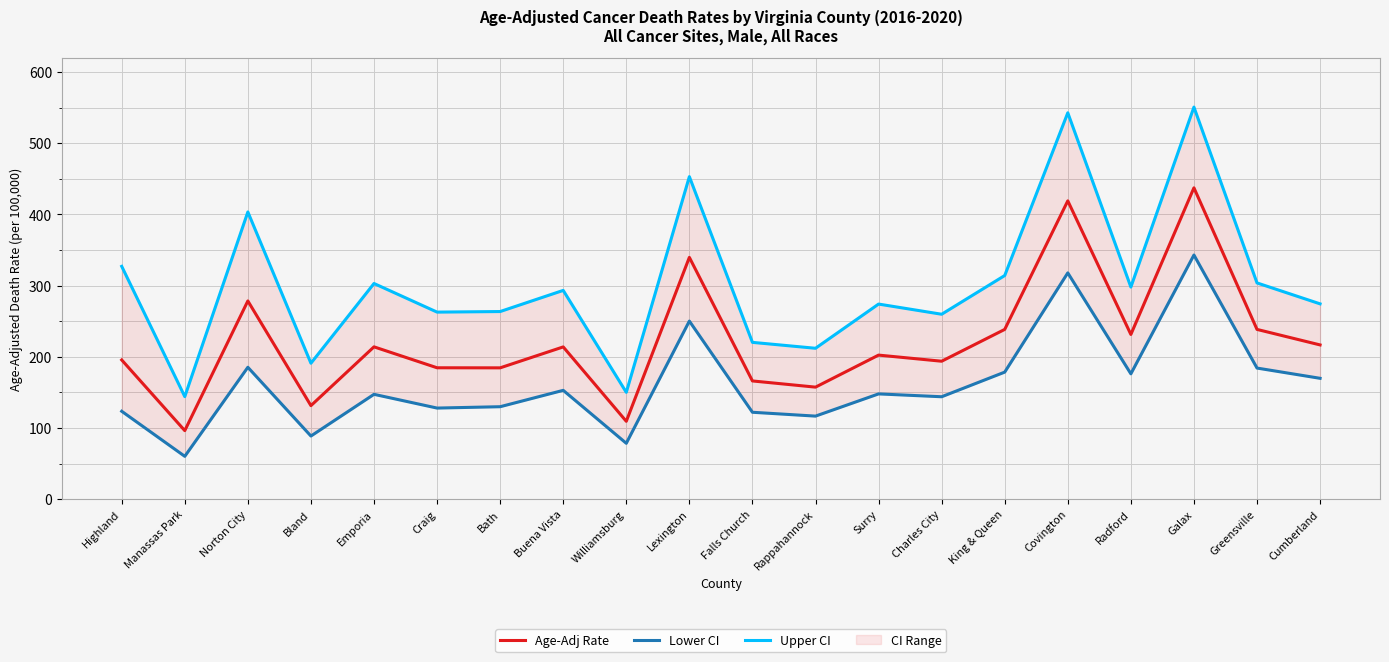

In Upper CI, how many points are lower than both neighbors (excluding endpoints)?

7